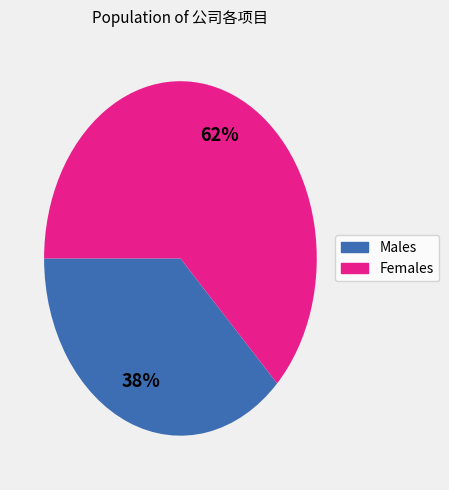

To the nearest percent, what is the average slice percentage?

50%